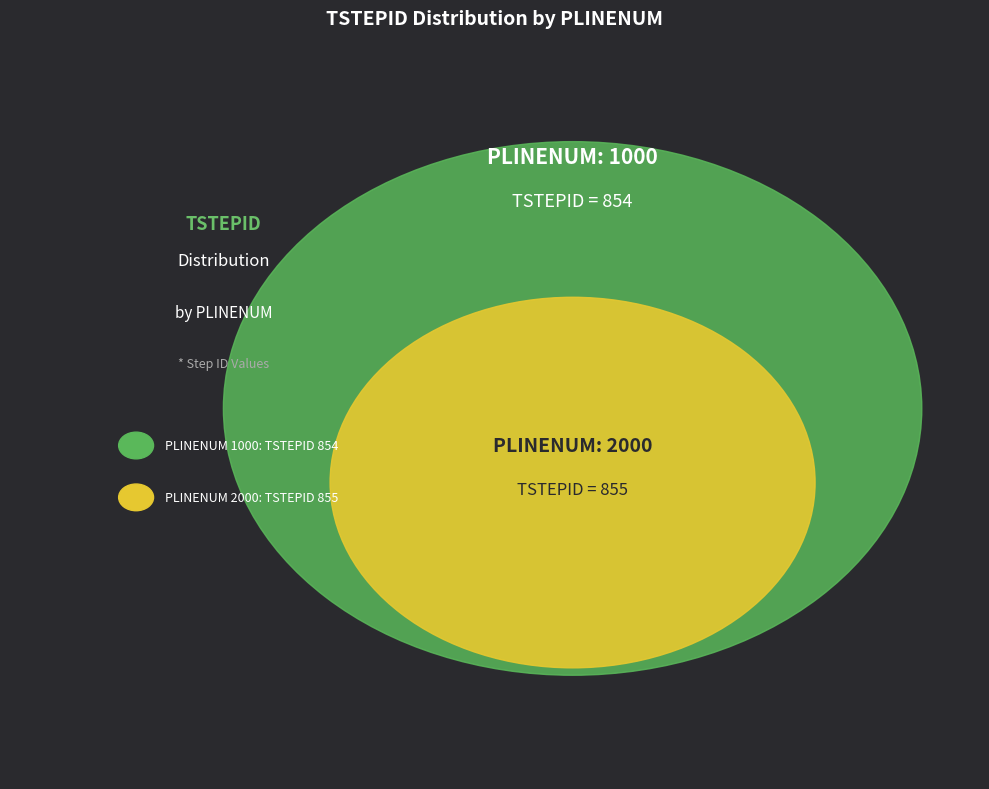

To the nearest percent, what percentage of the pie is 1000?

50%